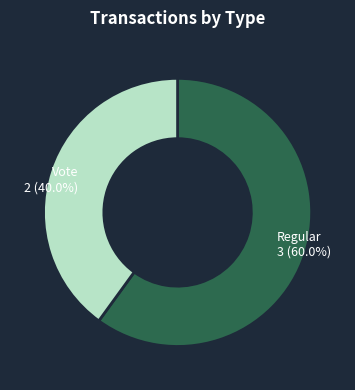

What is the majority slice?

Regular